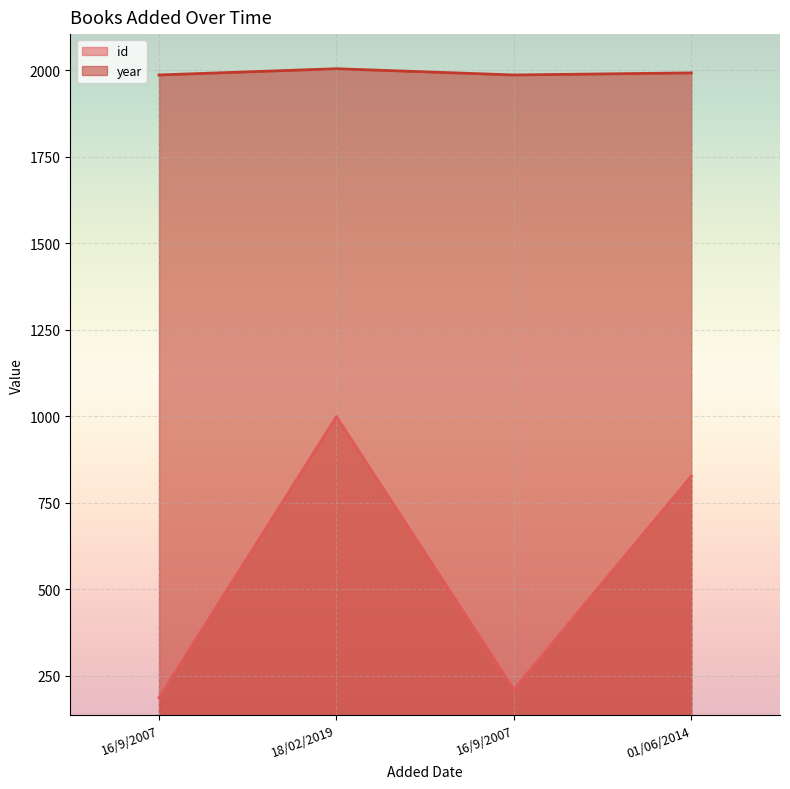

Between 16/9/2007 and 01/06/2014, which series saw the biggest shift?

id